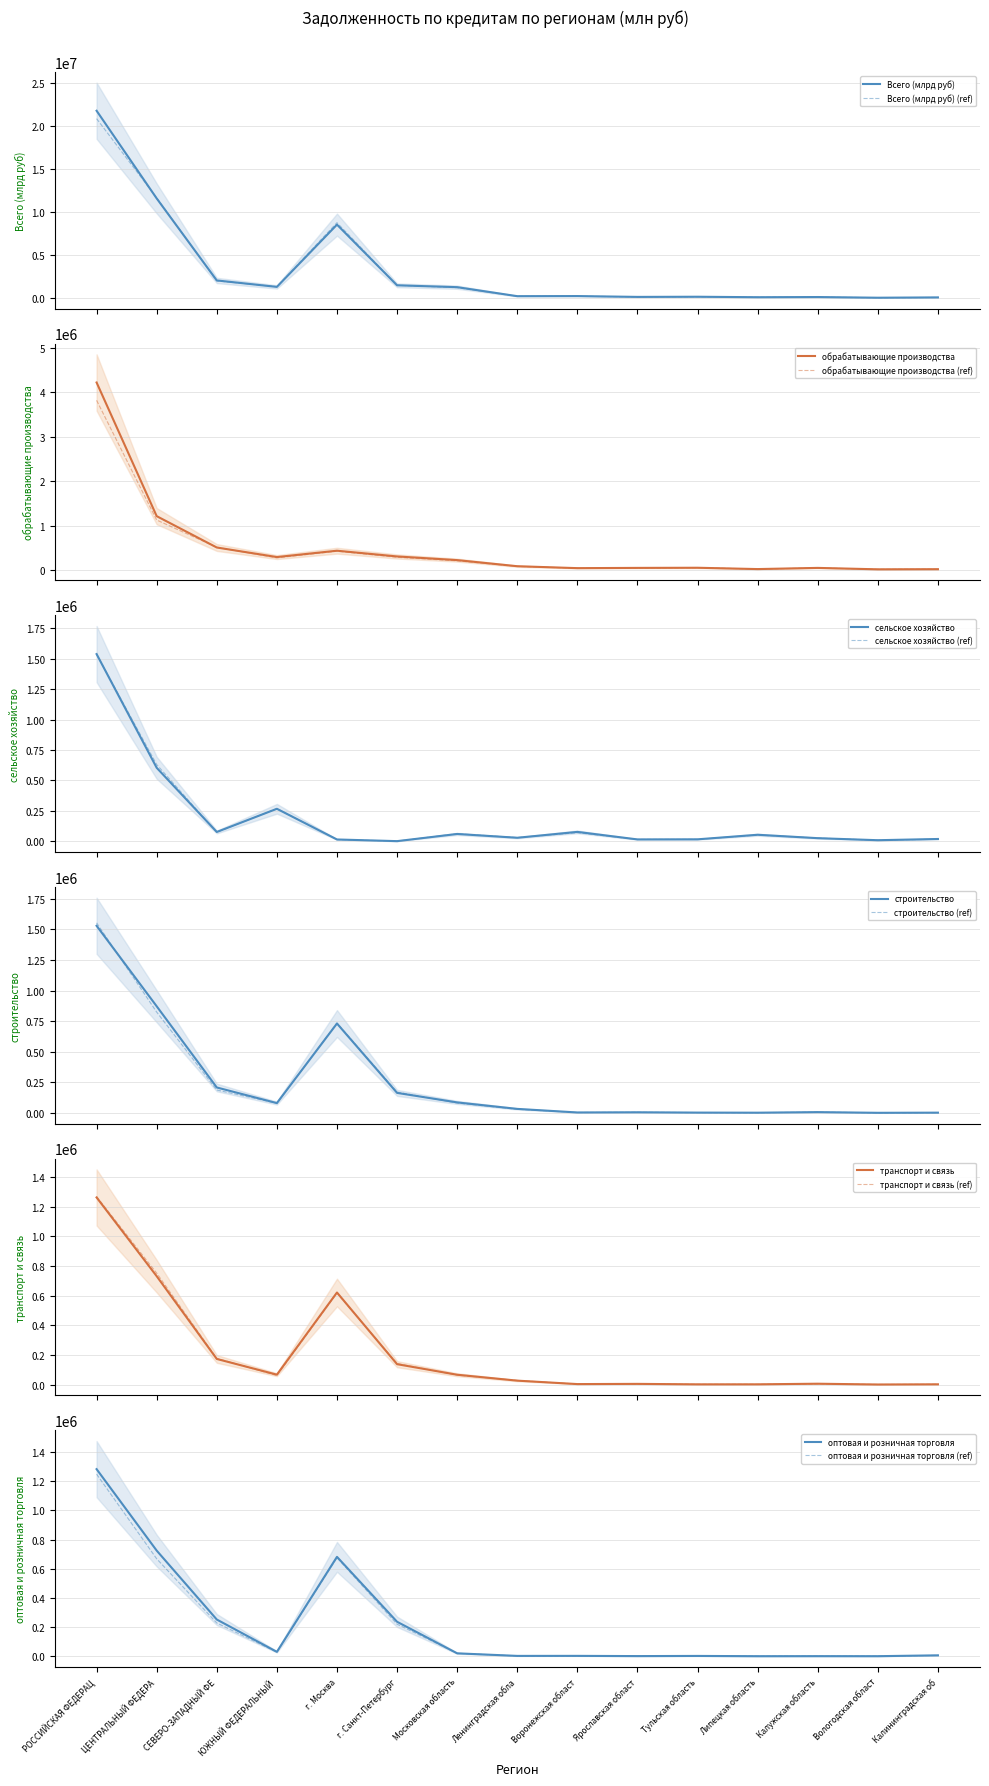

What is the value of the сельское хозяйство point at the 7th from the left?

59833